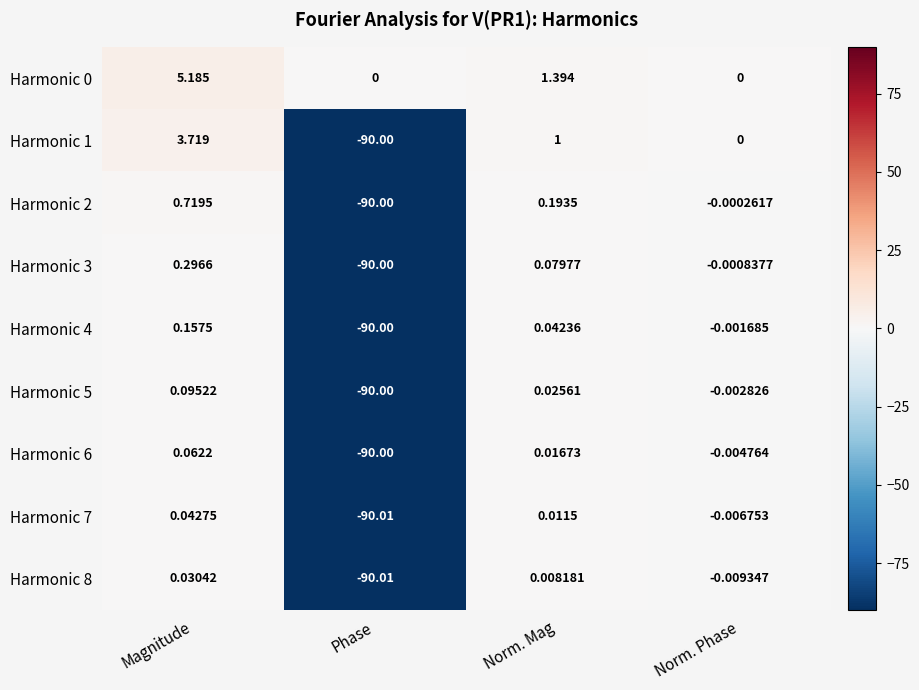

List the labels in order of Harmonic 3 value, largest first.

Magnitude, Norm. Mag, Norm. Phase, Phase